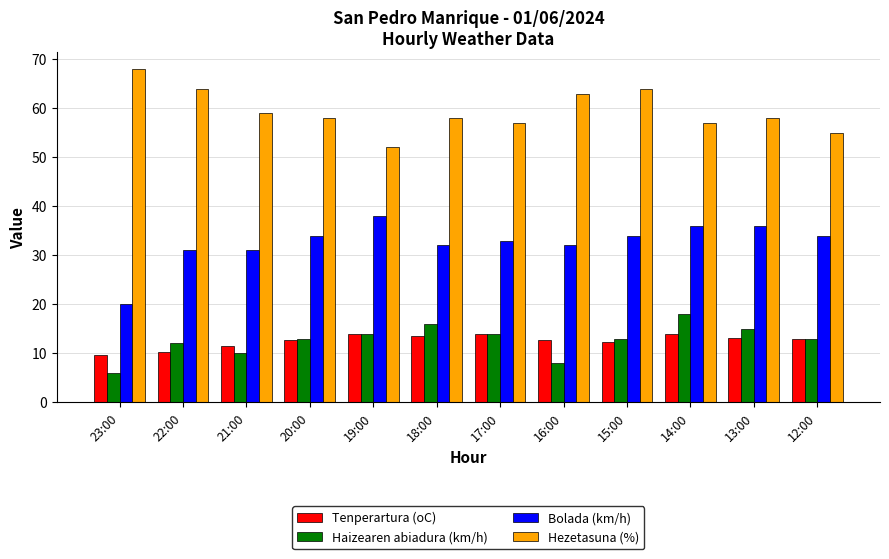

Where is Haizearen abiadura (km/h) nearest to the value 12?

22:00